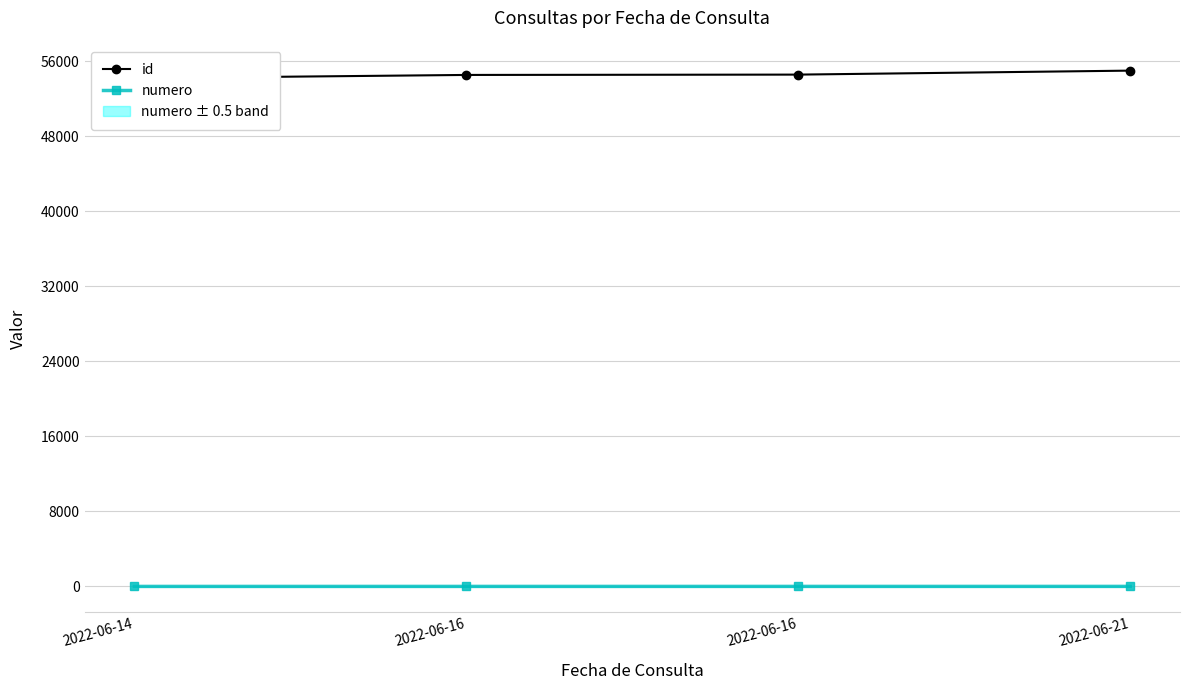

Does the chart have visible grid lines?

Yes